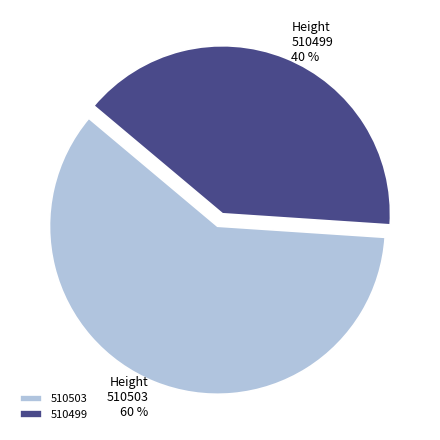

How many segments does this pie chart have?

2